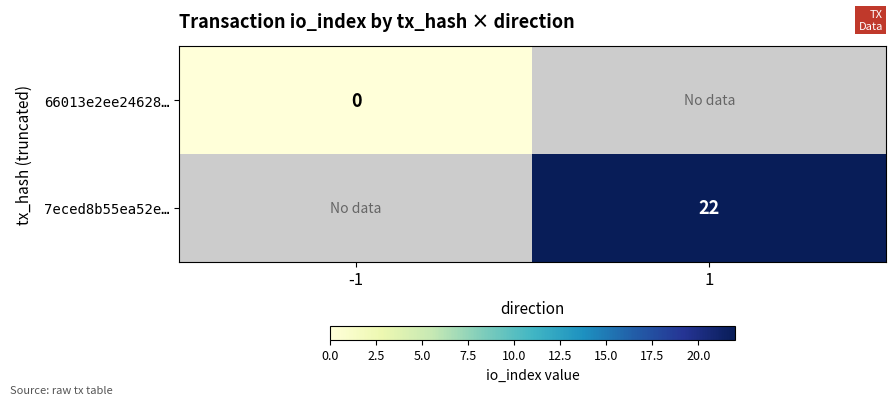

Is the value of 7eced8b55ea52e… at 1 greater than the value of 66013e2ee24628… at -1?

Yes